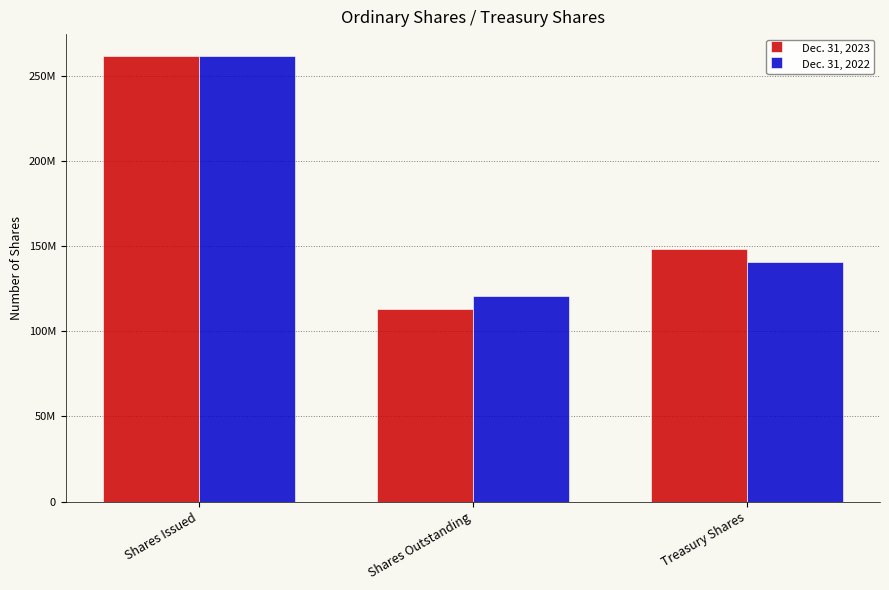

Reading left to right, list all the values displayed in this chart.

Dec. 31, 2023: 261223970	112906427	148317543
Dec. 31, 2022: 261223970	120761971	140461999